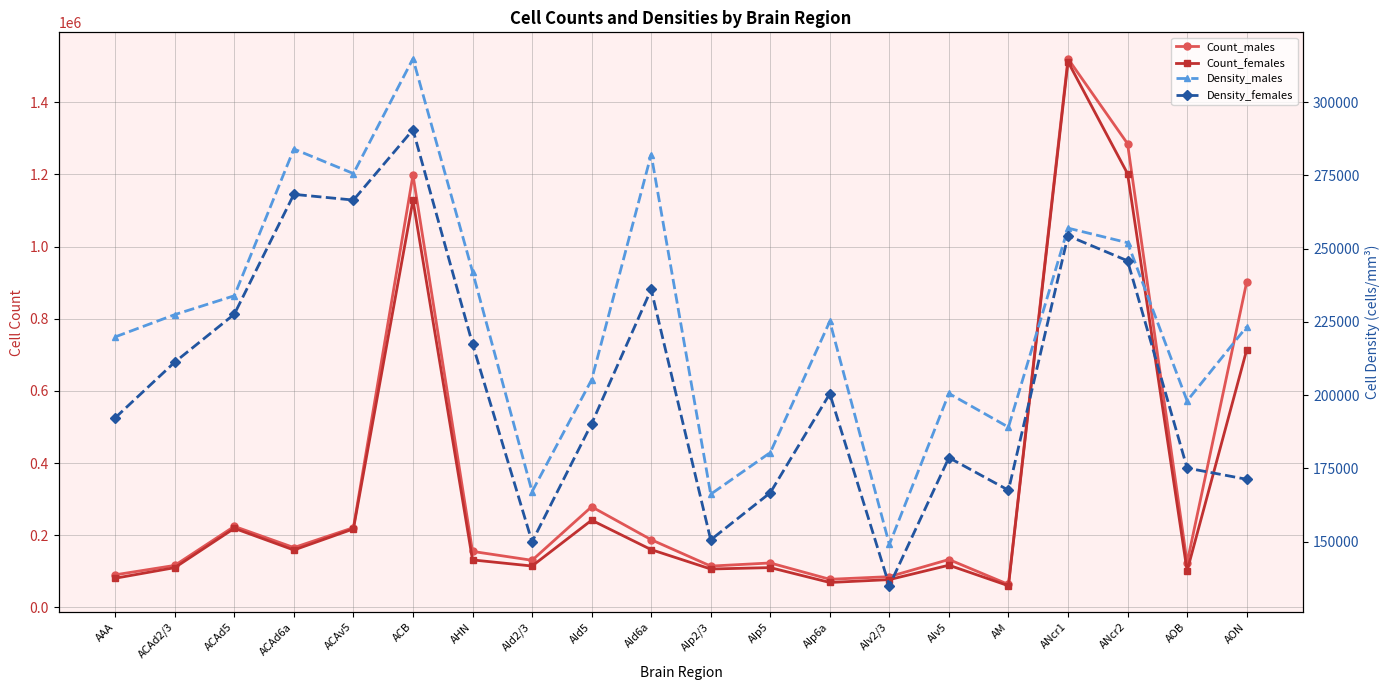

After their last crossing, which series has the higher values: Density_females or Count_females?

Count_females